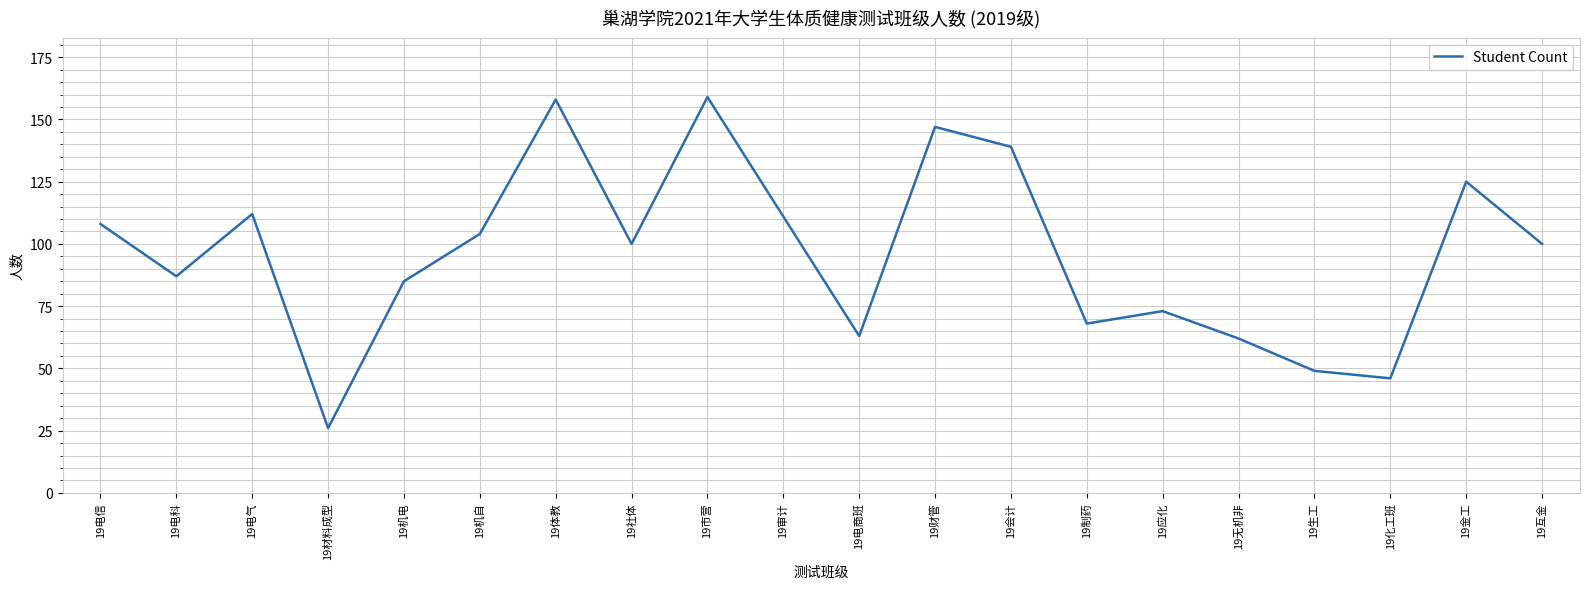

Which has a higher value, 19电商班 or 19机电?

19机电